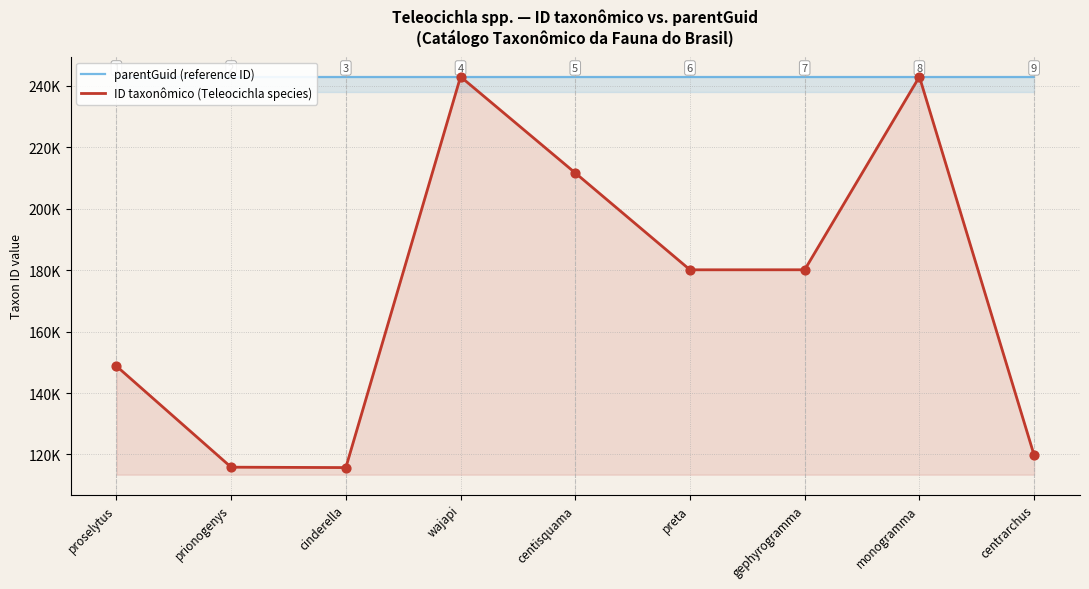

At which category is the sum across all series the highest?

wajapi